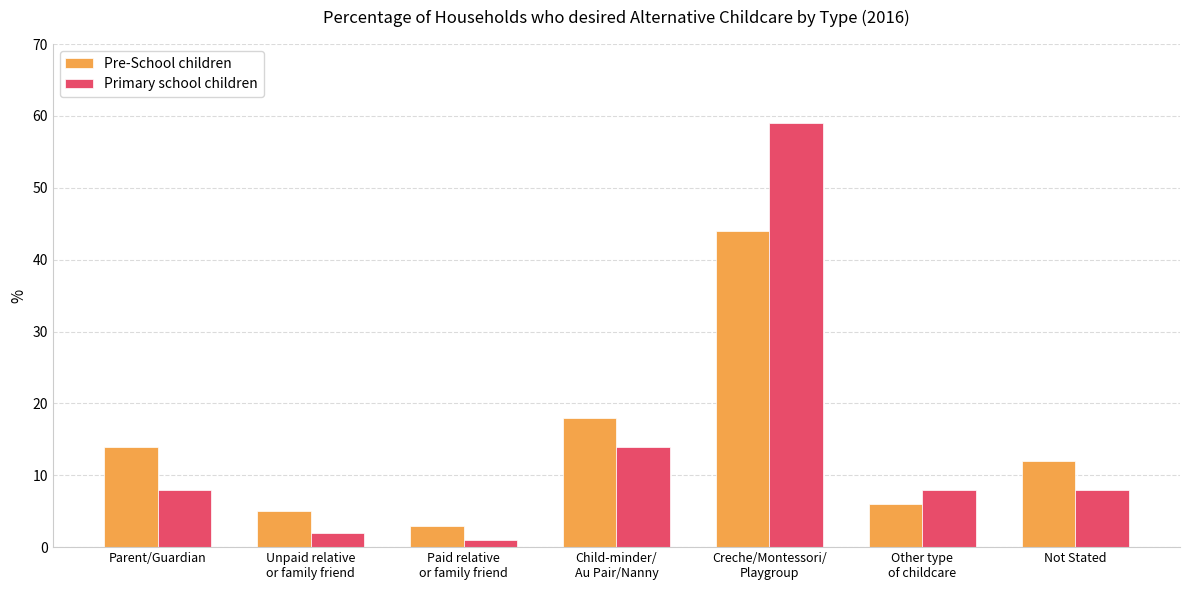

How many distinct data groups are displayed?

2